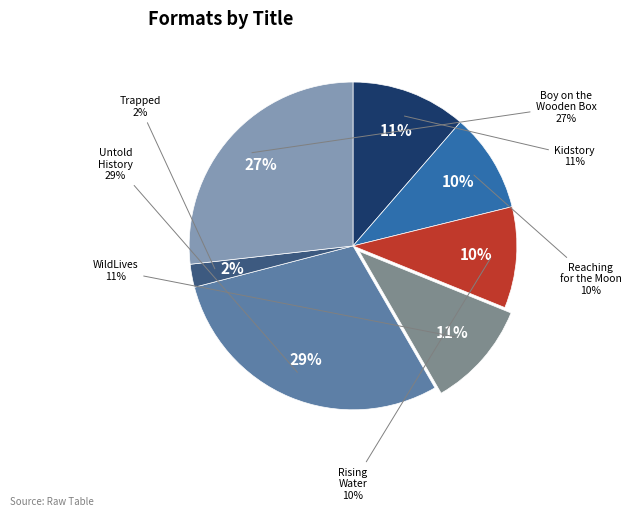

To the nearest percent, what is the average slice percentage?

14%